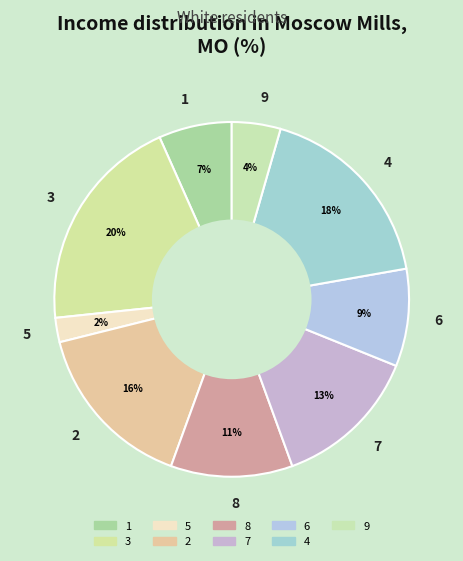

Does any single category account for the majority?

No